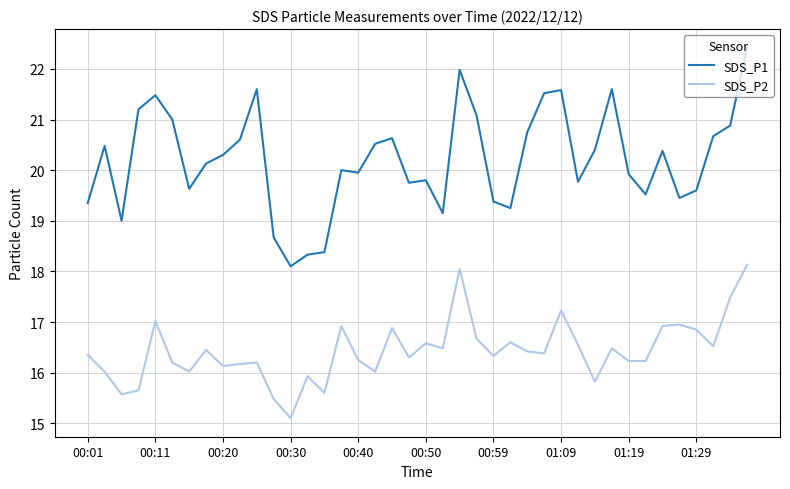

What is the minimum value shown in the chart?

15.1